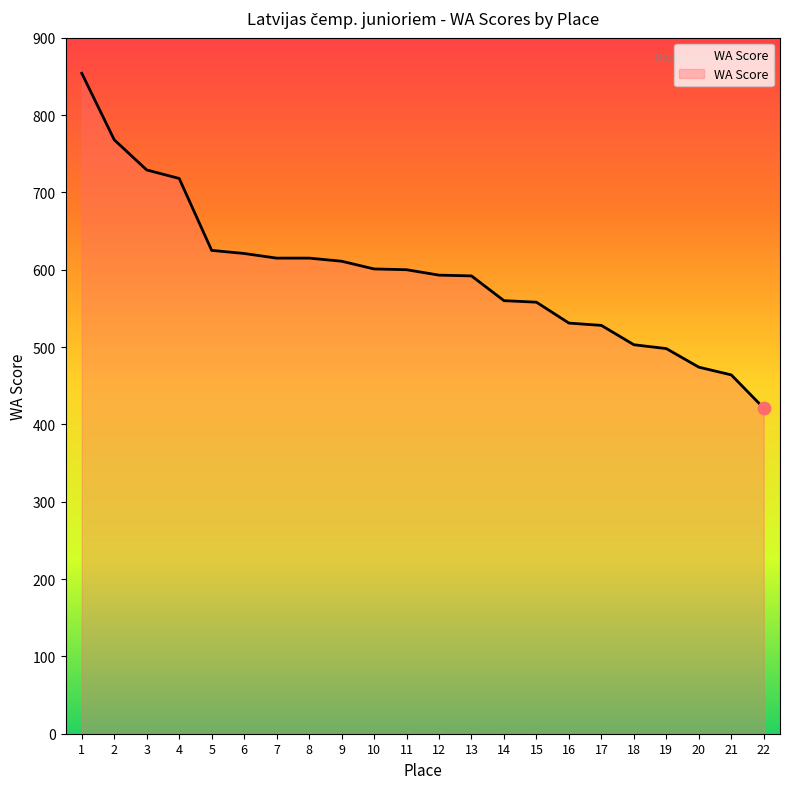

Between 1 and 7, which is larger?

1